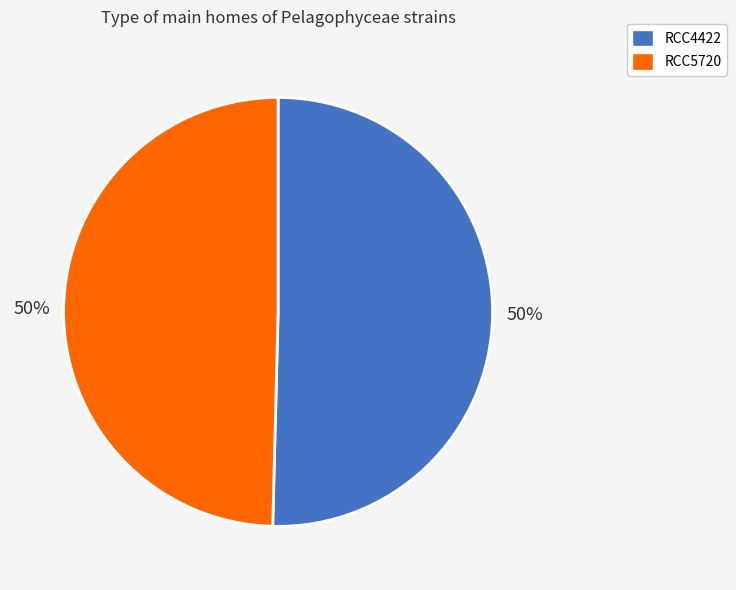

To the nearest percent, what is the average slice percentage?

50%